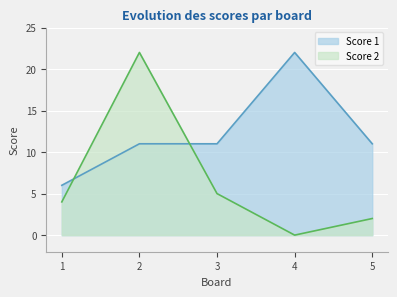

Which series has the largest total across all categories?

Score 1